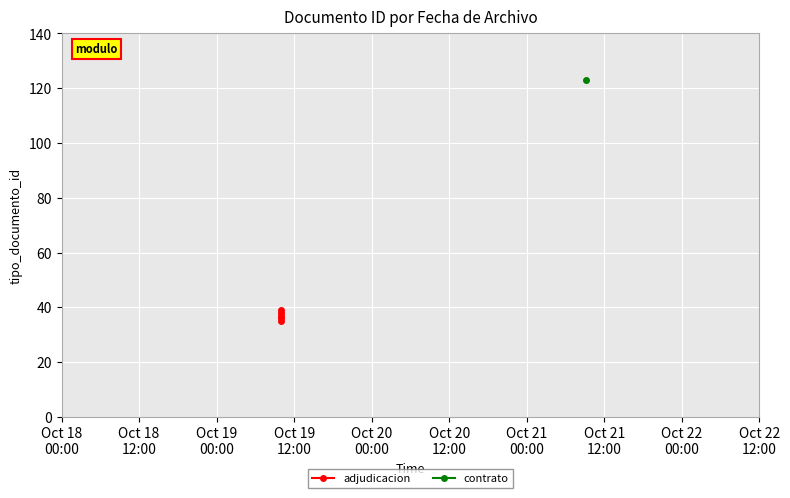

Between Oct 20
00:00 and Oct 18
12:00, which is larger?

Oct 18
12:00